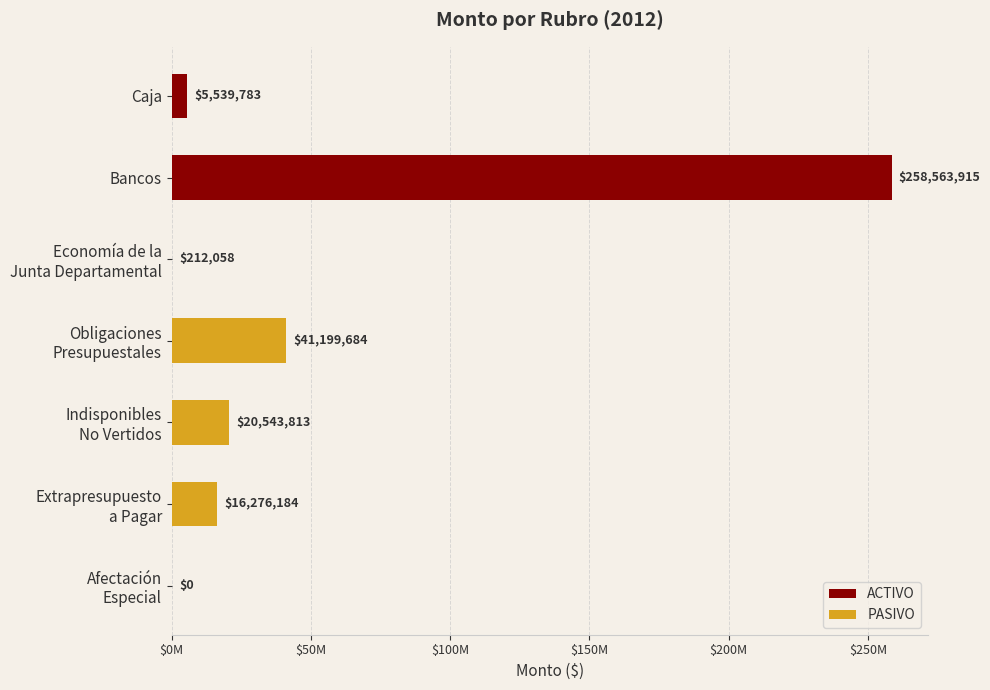

Are the bars horizontal?

Yes